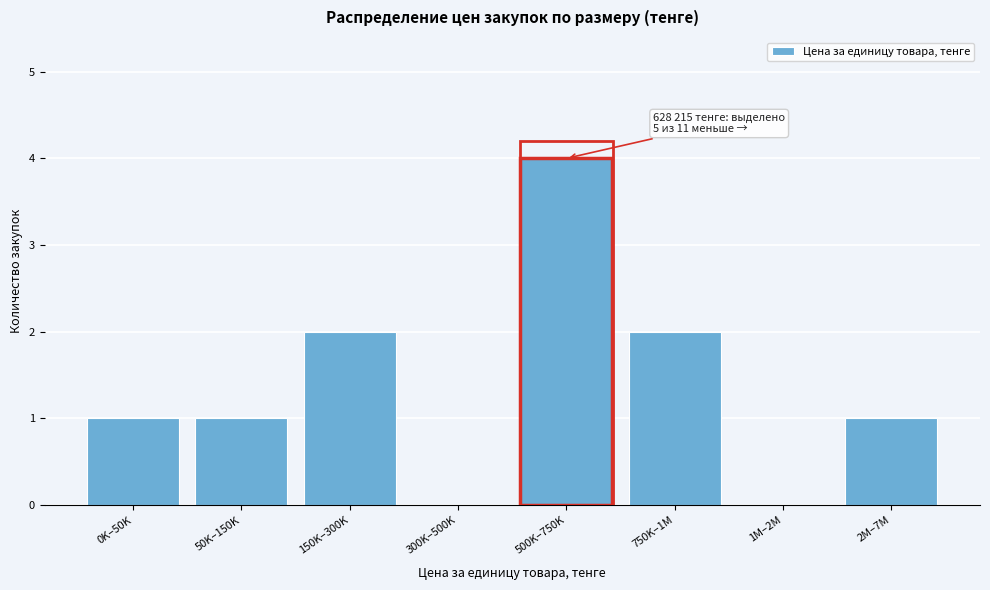

Reading right to left, extract all data points from this chart.

2M–7M=1	1M–2M=0	750K–1M=2	500K–750K=4	300K–500K=0	150K–300K=2	50K–150K=1	0K–50K=1